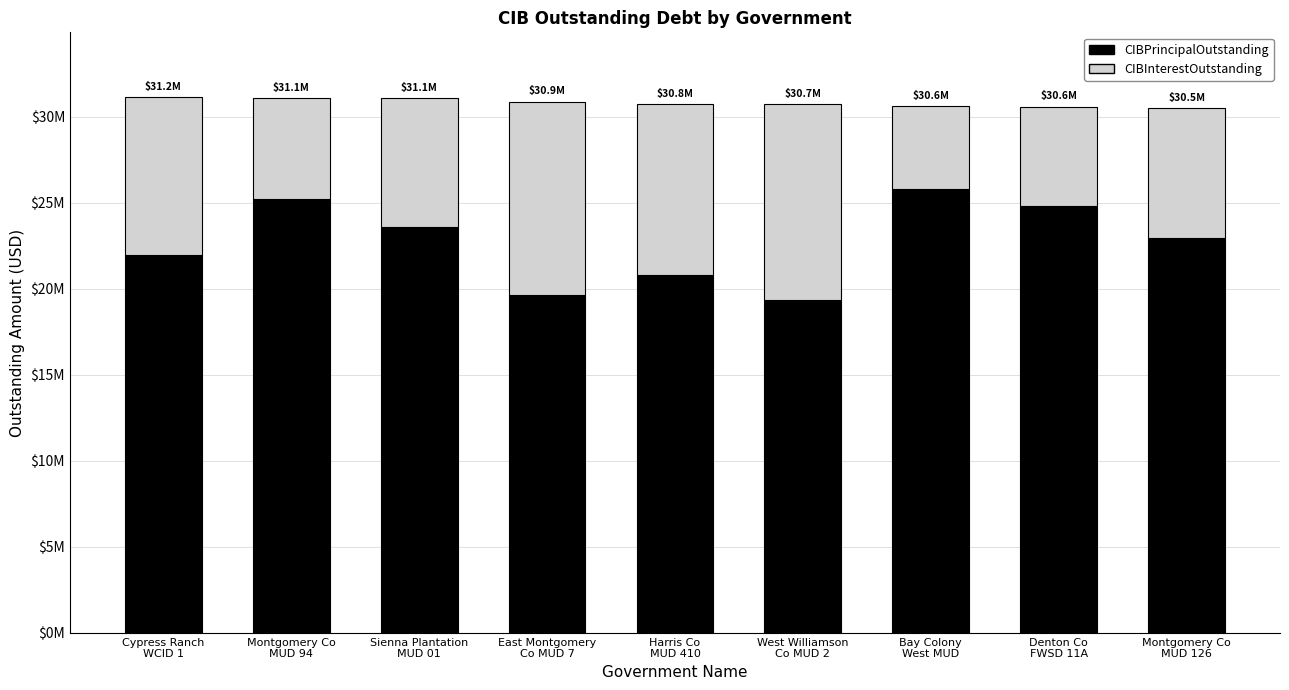

Which has a higher value, East Montgomery
Co MUD 7 or Montgomery Co
MUD 126?

Montgomery Co
MUD 126